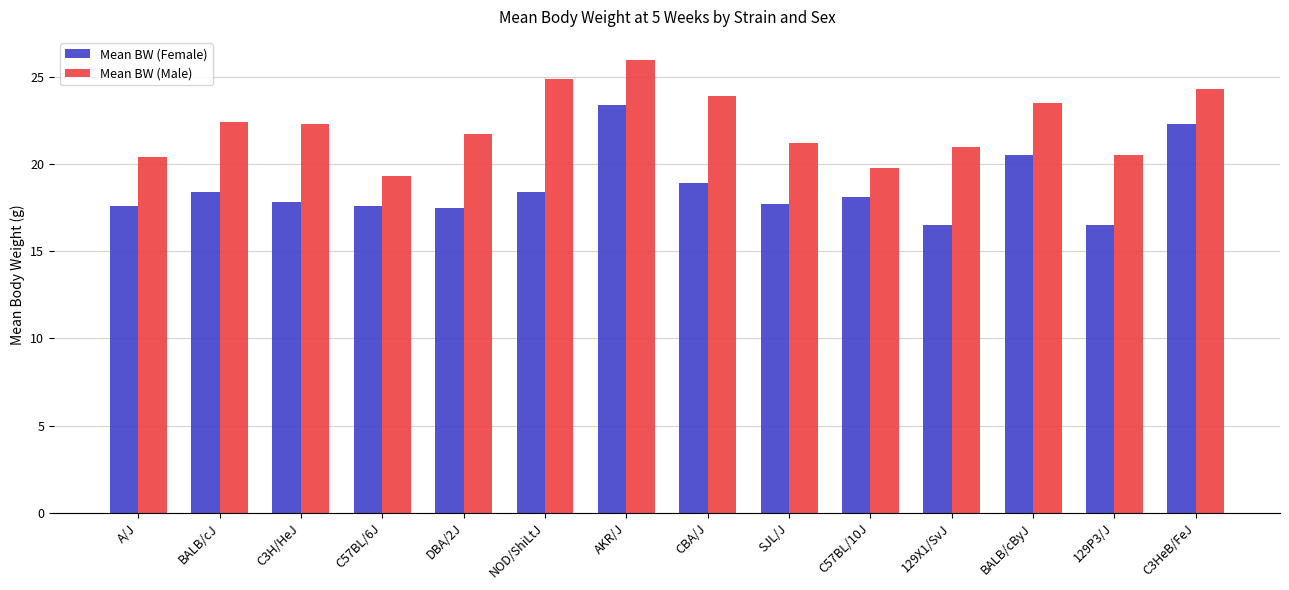

What is the difference between the Mean BW (Male) values at NOD/ShiLtJ and A/J?

4.5